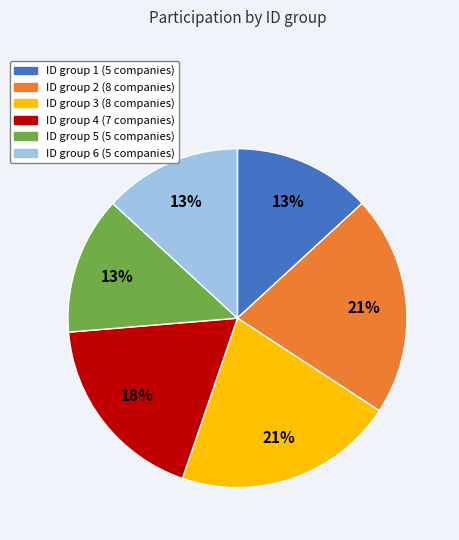

Is there a majority slice in this chart?

No